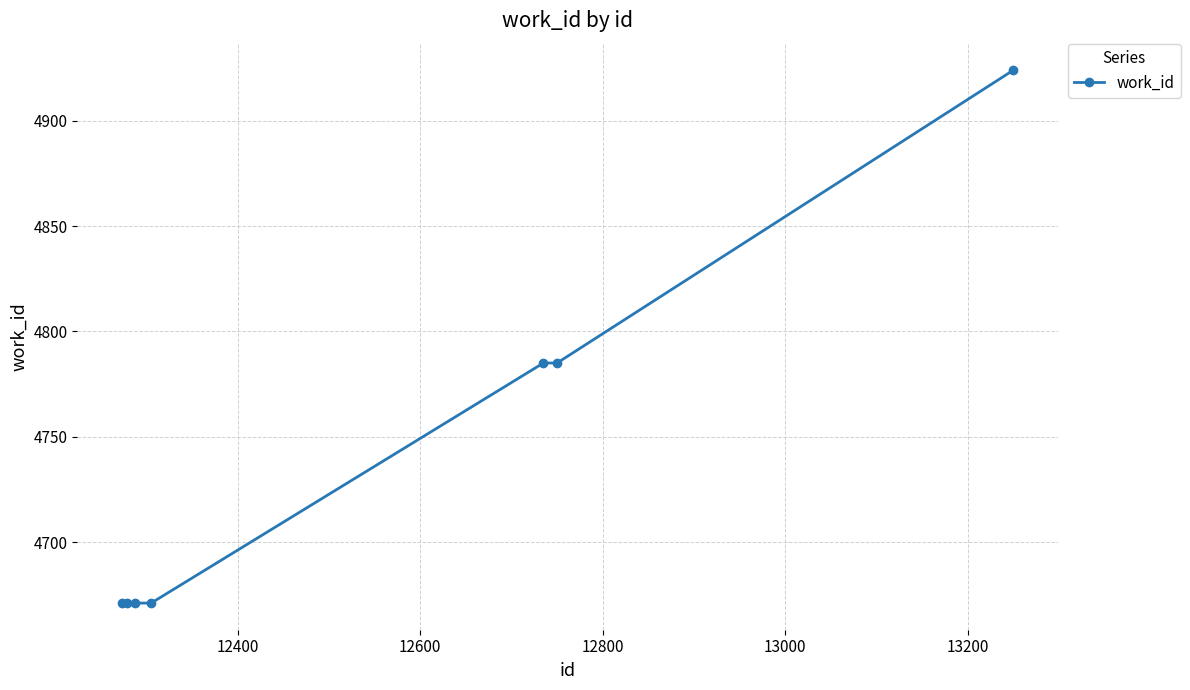

What is the value of the 1st point from the left?

4671